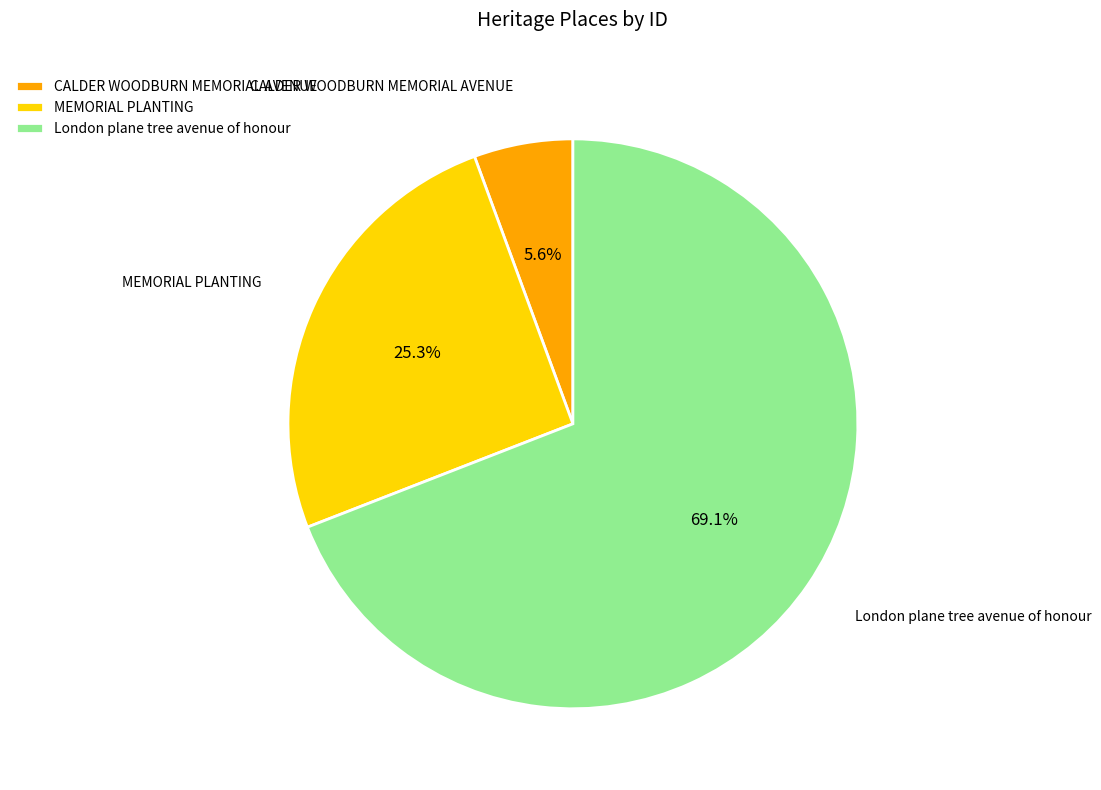

What percentage do MEMORIAL PLANTING and London plane tree avenue of honour together represent?

94.4%